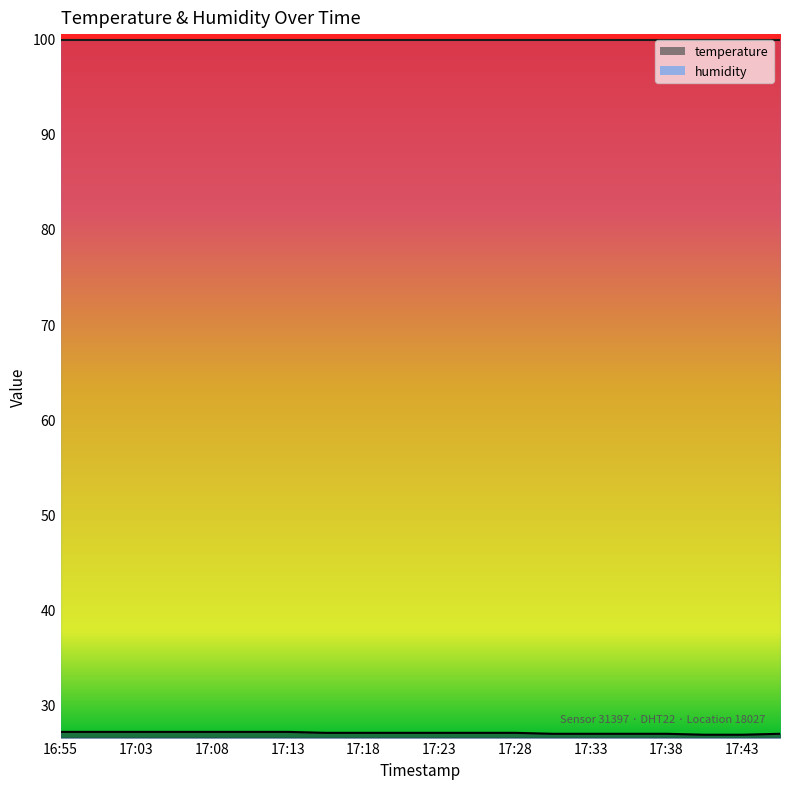

What is the smallest value displayed?

26.8